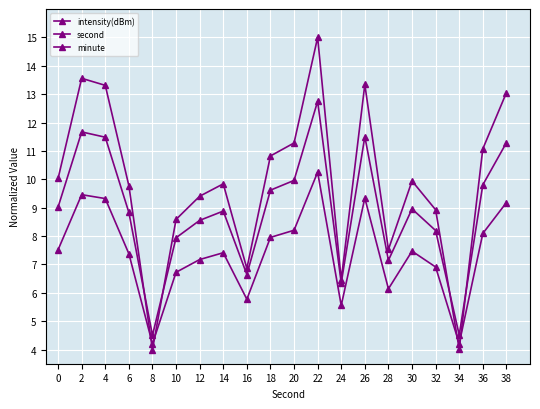

What is the difference between the maximum and minimum values in the intensity(dBm) series?

11.0